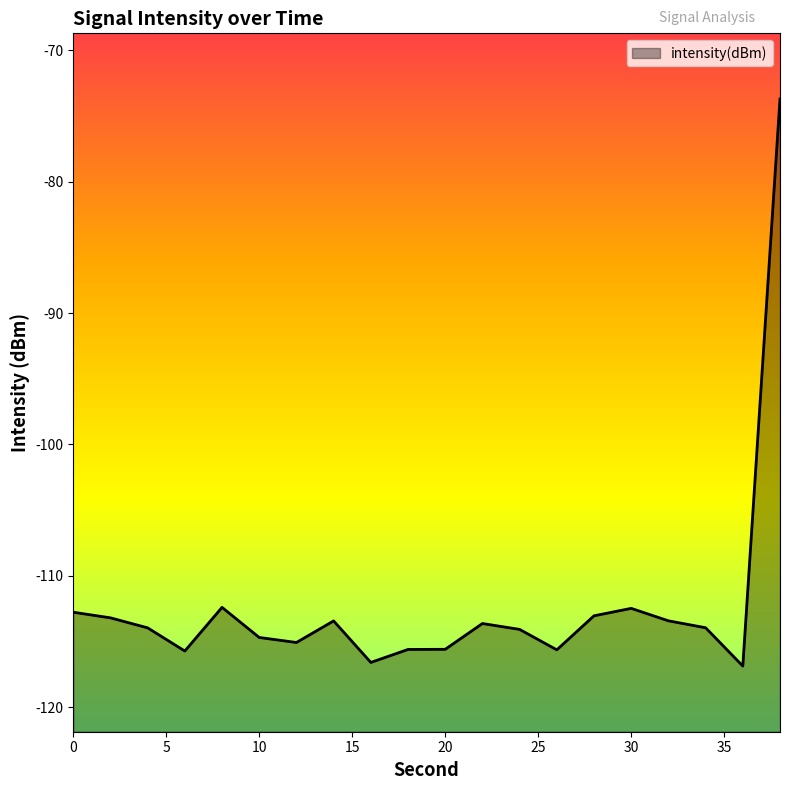

True or false: there are more than 2 points higher than both neighbors.

True